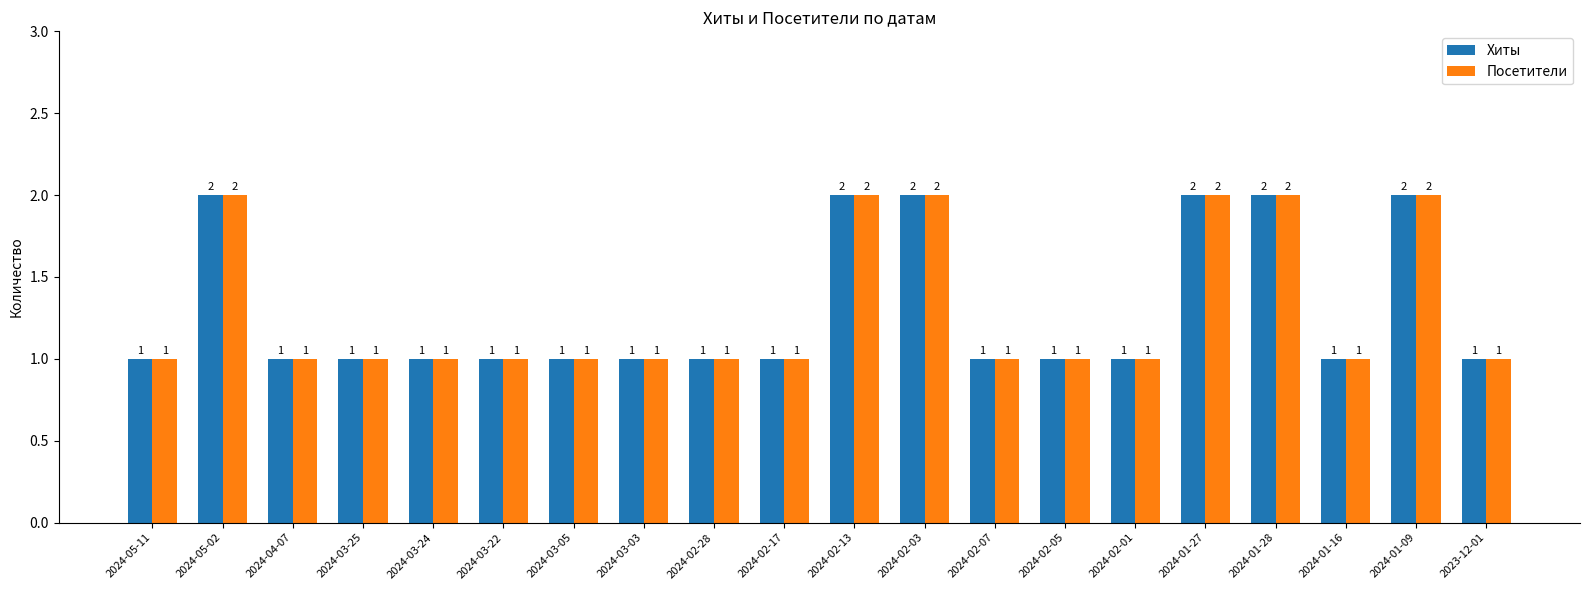

Is the value of Хиты at 2024-02-13 greater than the value of Посетители at 2024-03-24?

Yes